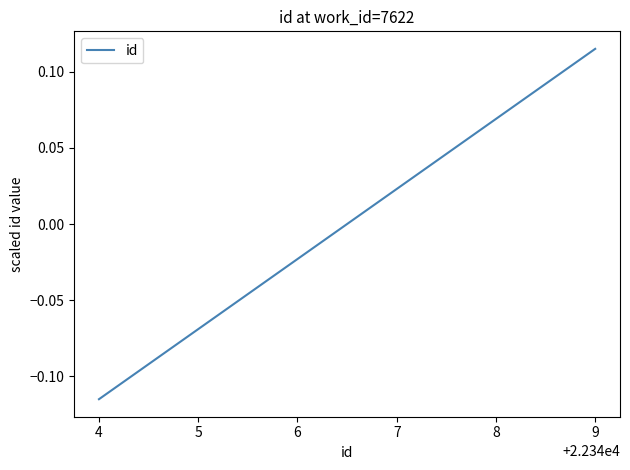

Which label corresponds to the largest value in the chart?

9